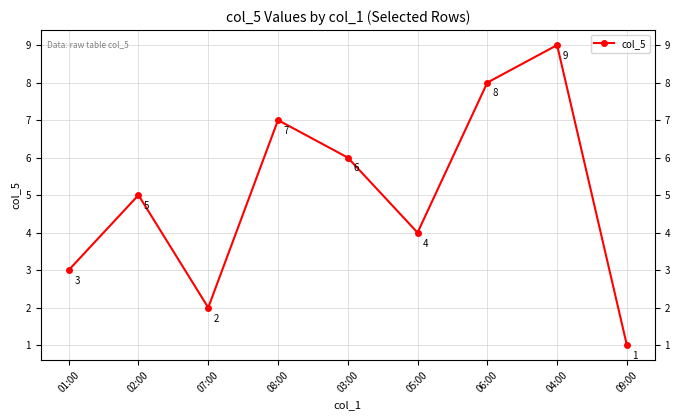

Read the value at 09:00.

1